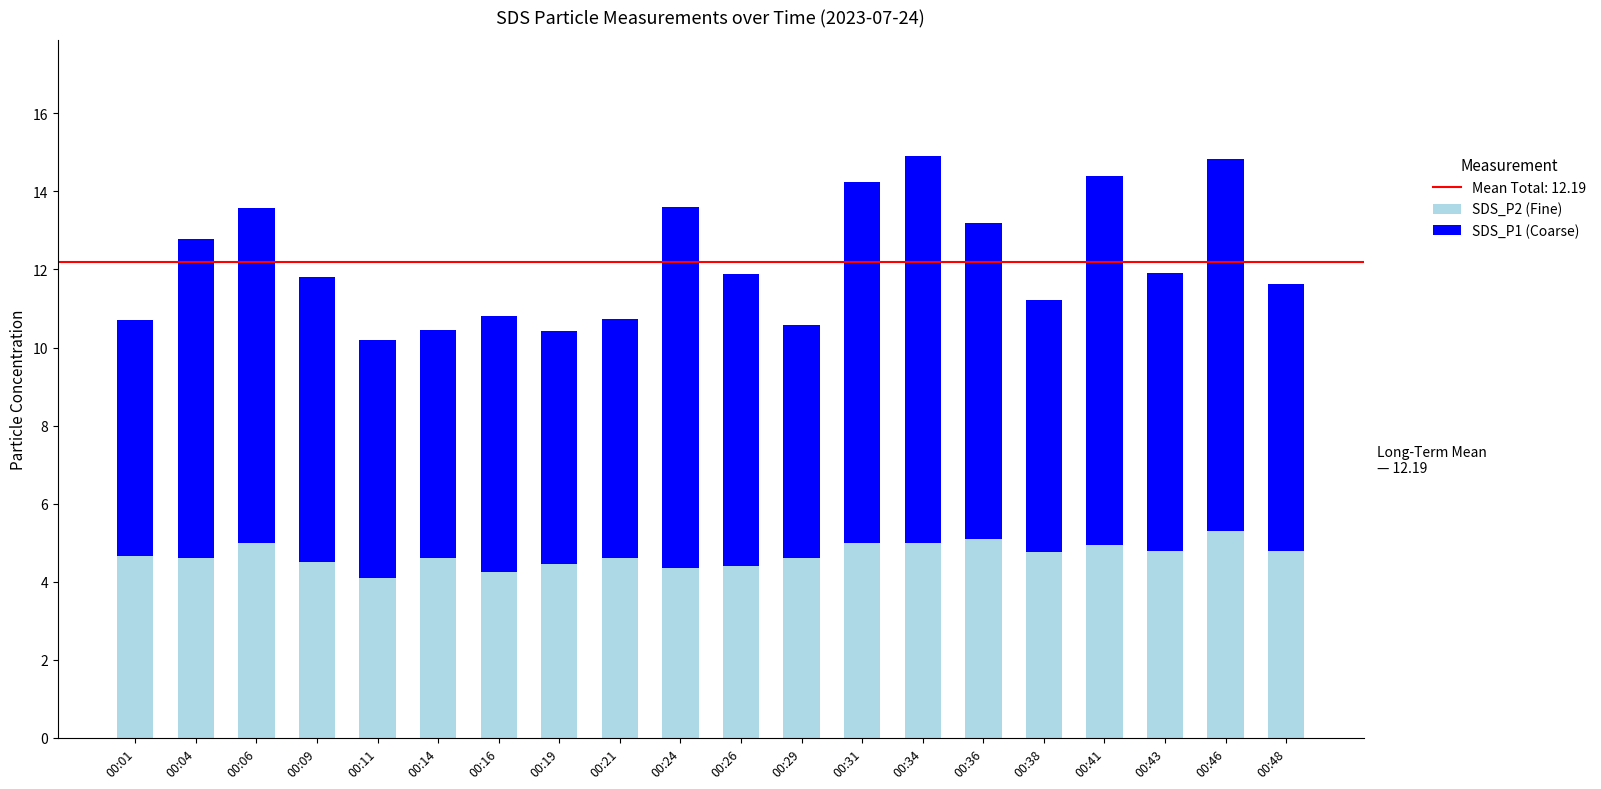

The SDS_P2 (Fine) series shows 7.6 at 00:41. True or false?

False